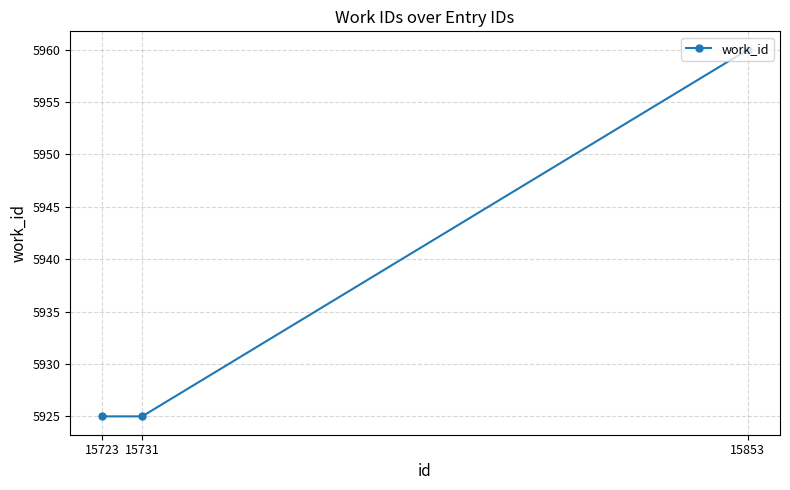

Reading left to right, transcribe all the data shown in this chart.

5925	5925	5960